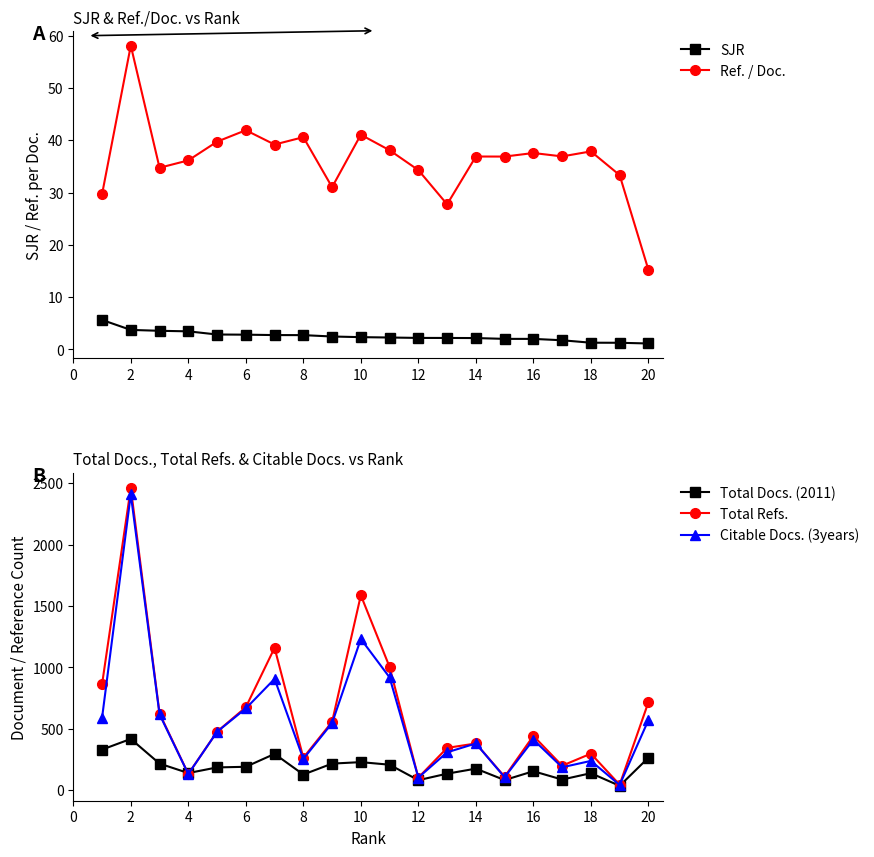

True or false: Citable Docs. (3years) has more than 0 interior local peaks.

True